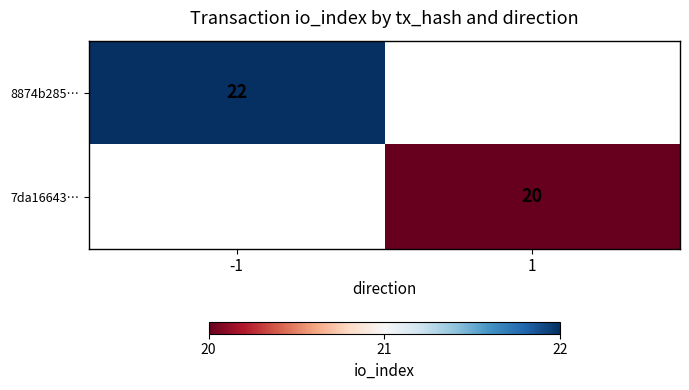

True or false: 8874b285… has a value of 22 at -1.

True